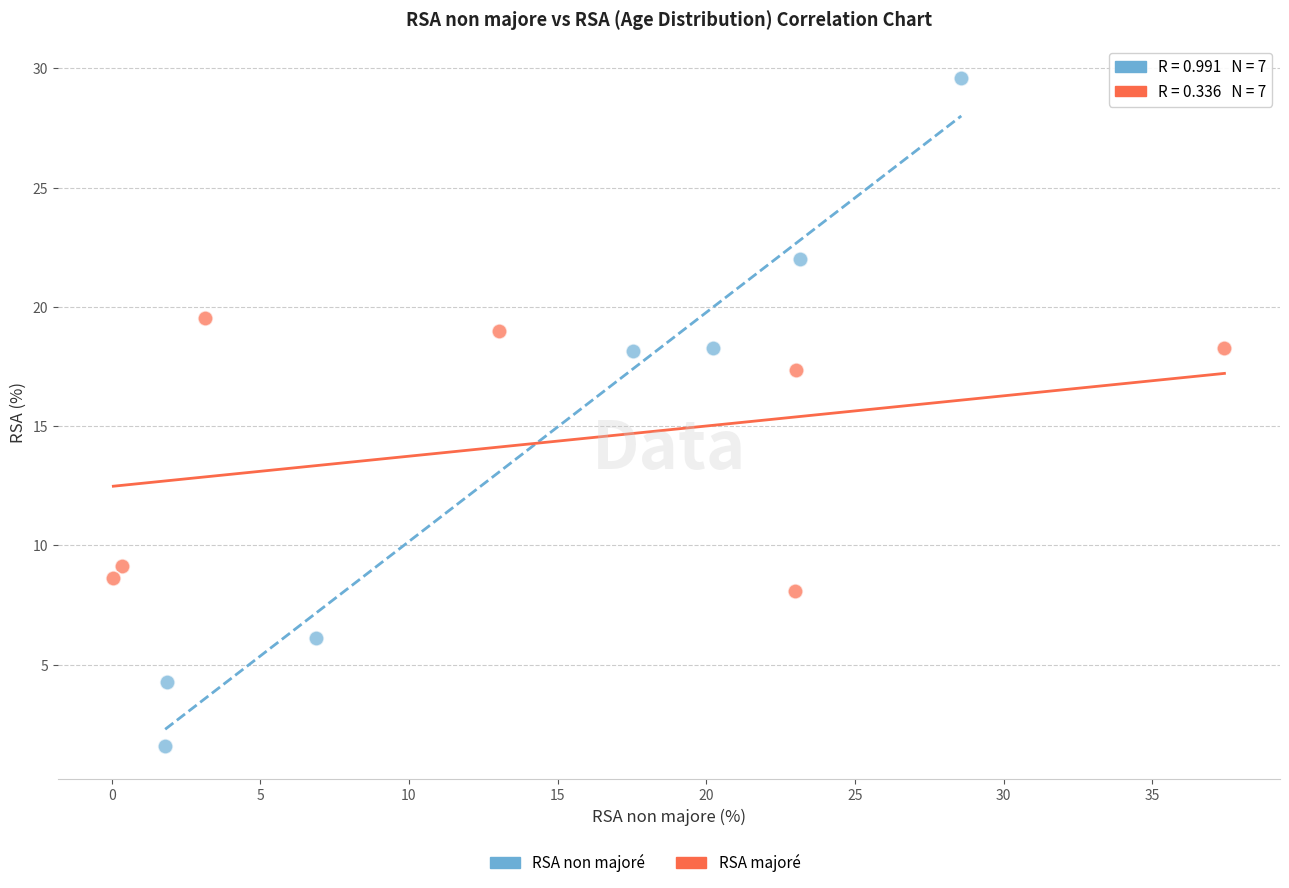

Which series has the largest Y range (max minus min)?

RSA non majoré